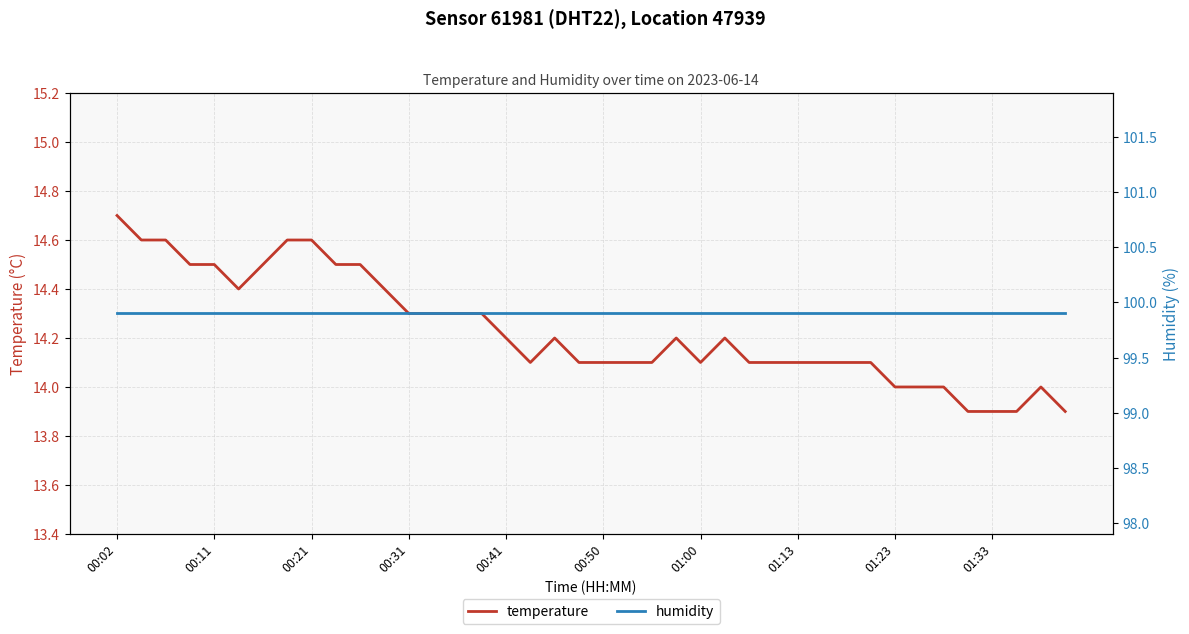

The humidity series shows 136.2 at 00:50. True or false?

False